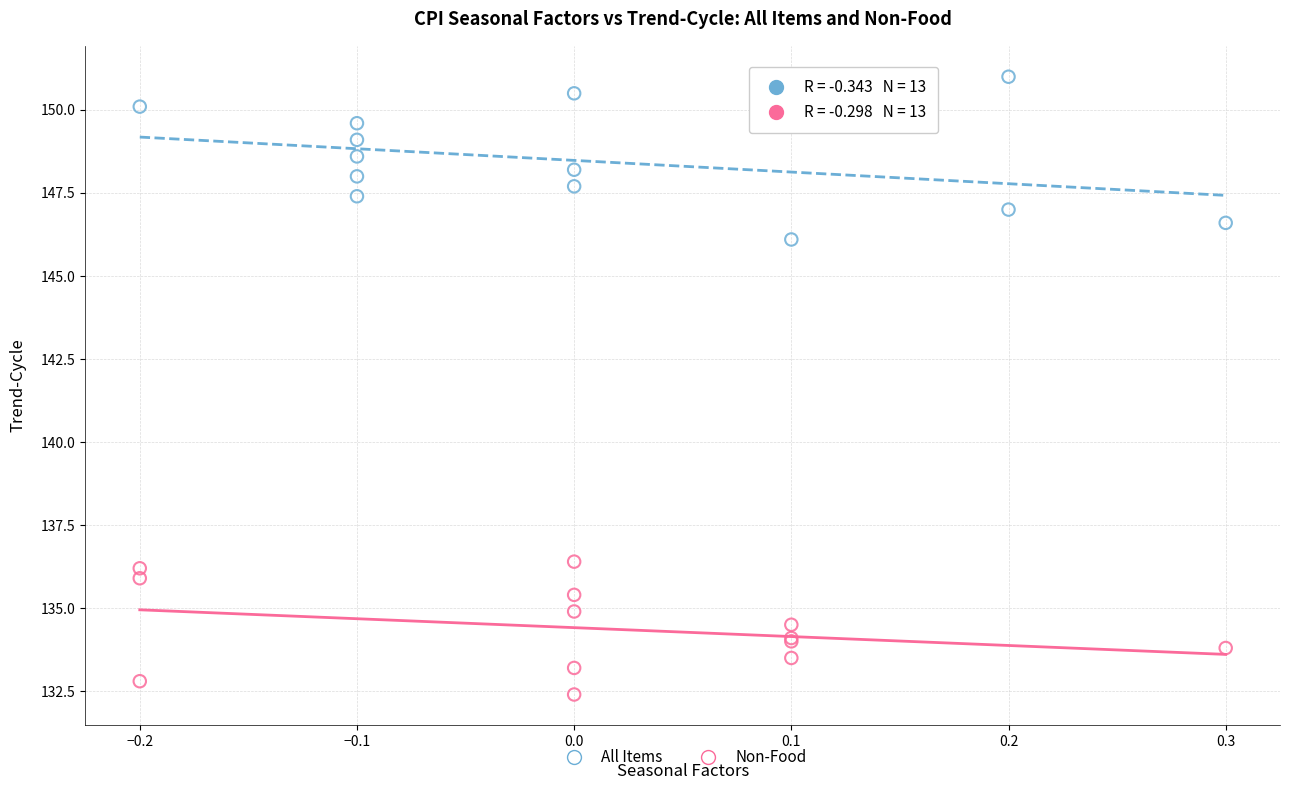

What are all the series names shown in the legend?

All Items, Non-Food